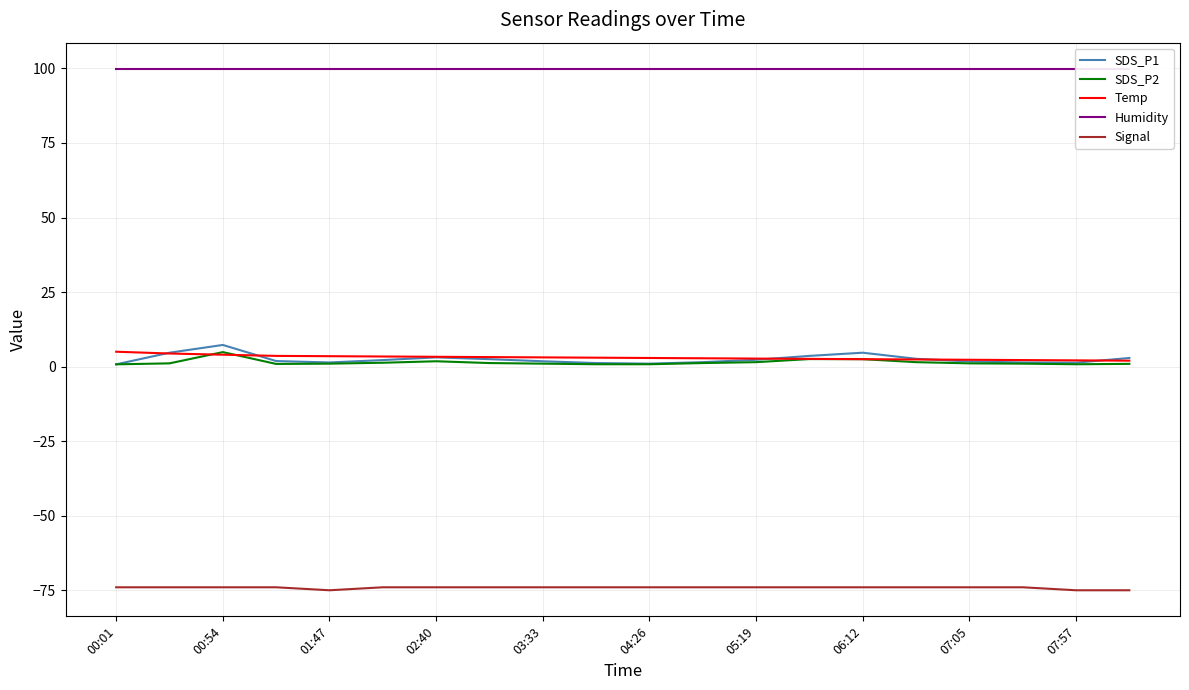

The value of Signal at 05:19 is -74.0. True or false?

True